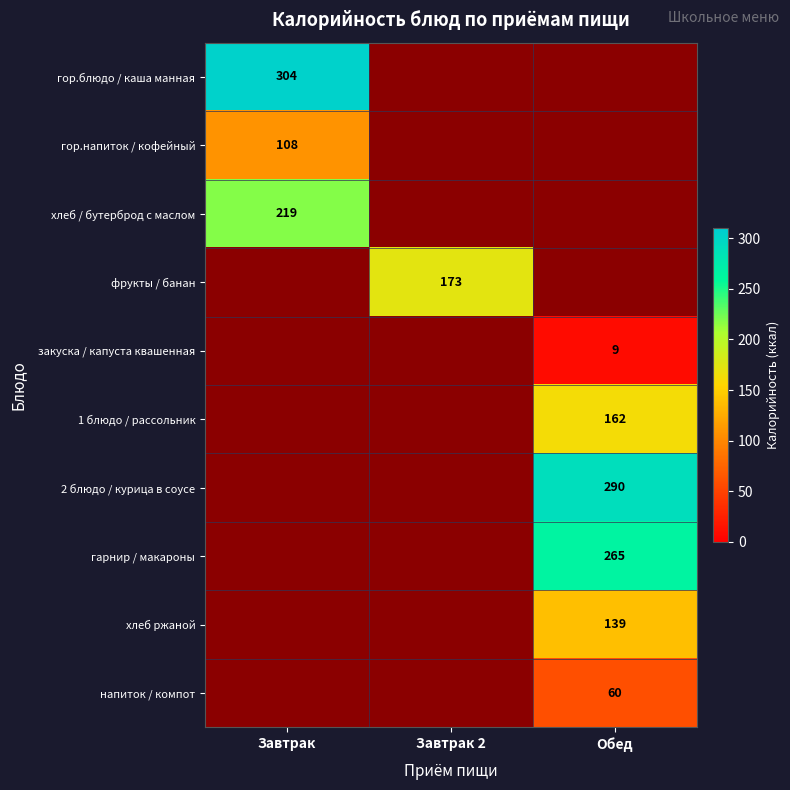

The value of закуска / капуста квашенная at Обед is 2. True or false?

False